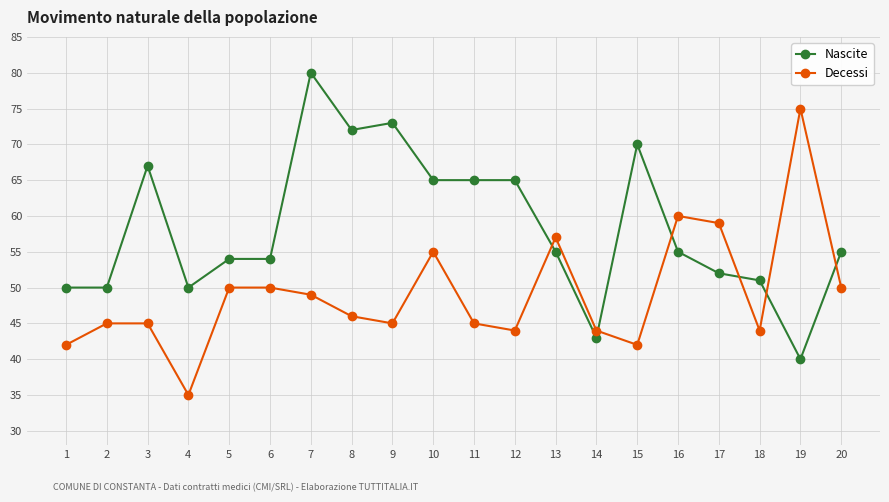

At which label does Nascite reach its peak?

7